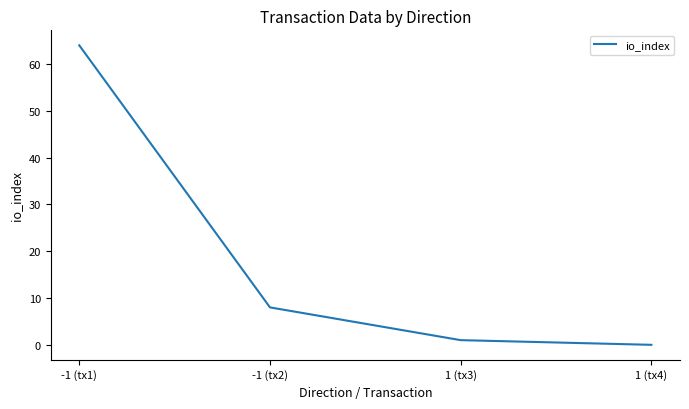

What is the sum of all values?

73